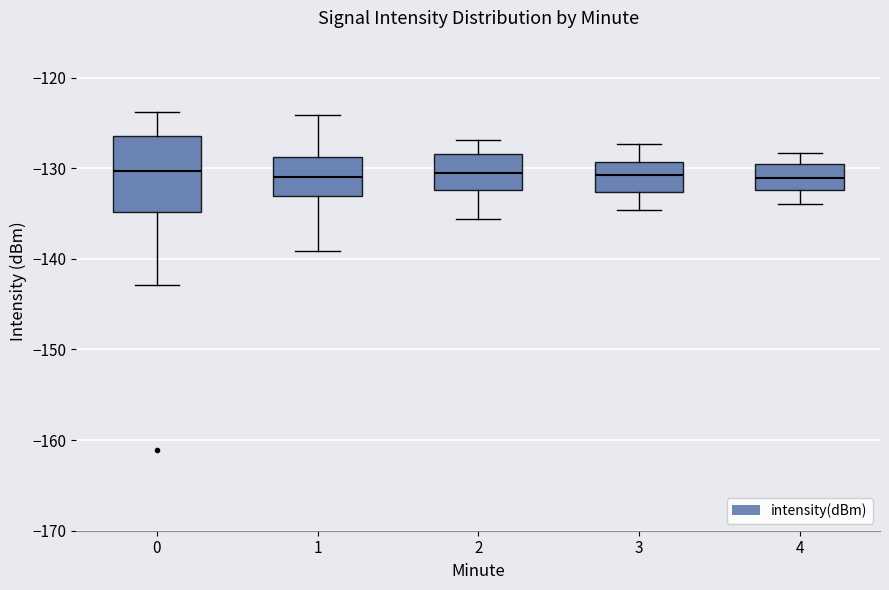

Reading left to right, transcribe this box plot: for each box, give where its median line is, the range the box spans, and where its two whiskers end, as read against the y-axis. The values are not printed on the chart, so give them approximately, as read against the axis.

0: median -130, box -135 to -126, whiskers -143 to -124
1: median -131, box -133 to -129, whiskers -139 to -124
2: median -131, box -132 to -128, whiskers -136 to -127
3: median -131, box -133 to -129, whiskers -135 to -127
4: median -131, box -132 to -130, whiskers -134 to -128